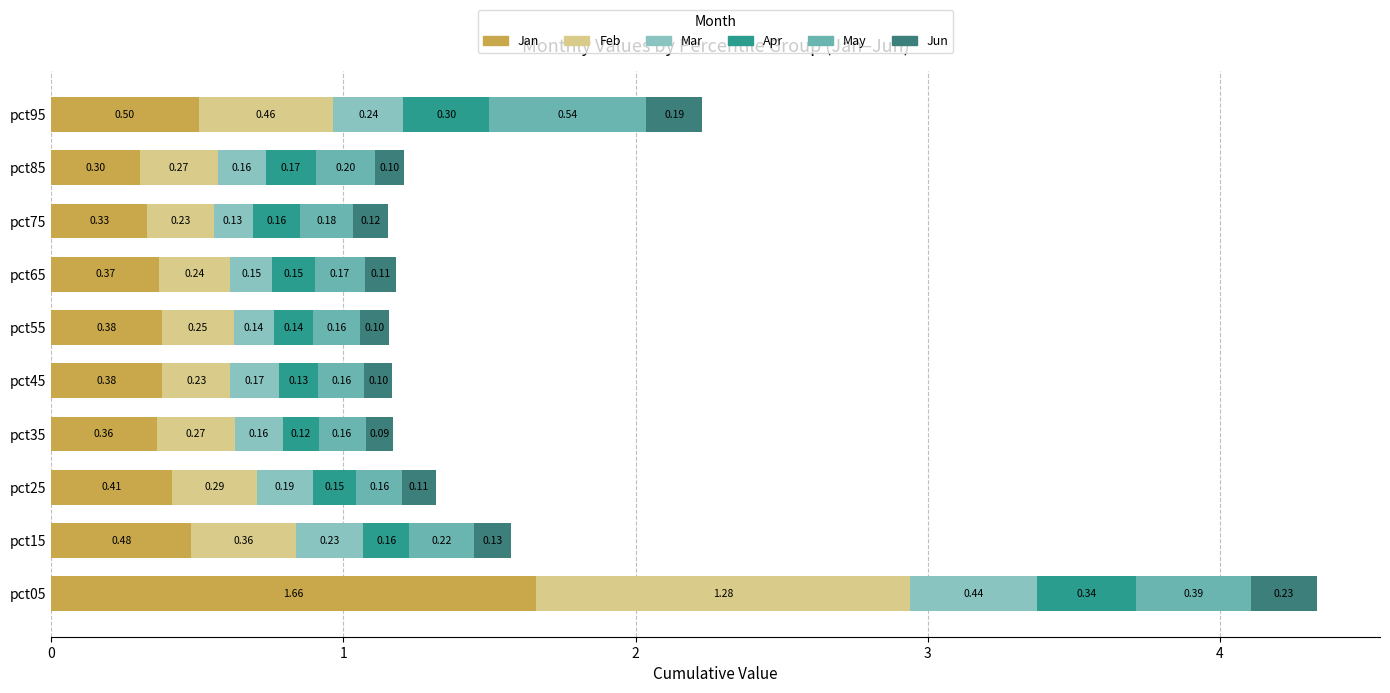

List the series in order of their peak value, lowest first.

Jun, Apr, Mar, May, Feb, Jan